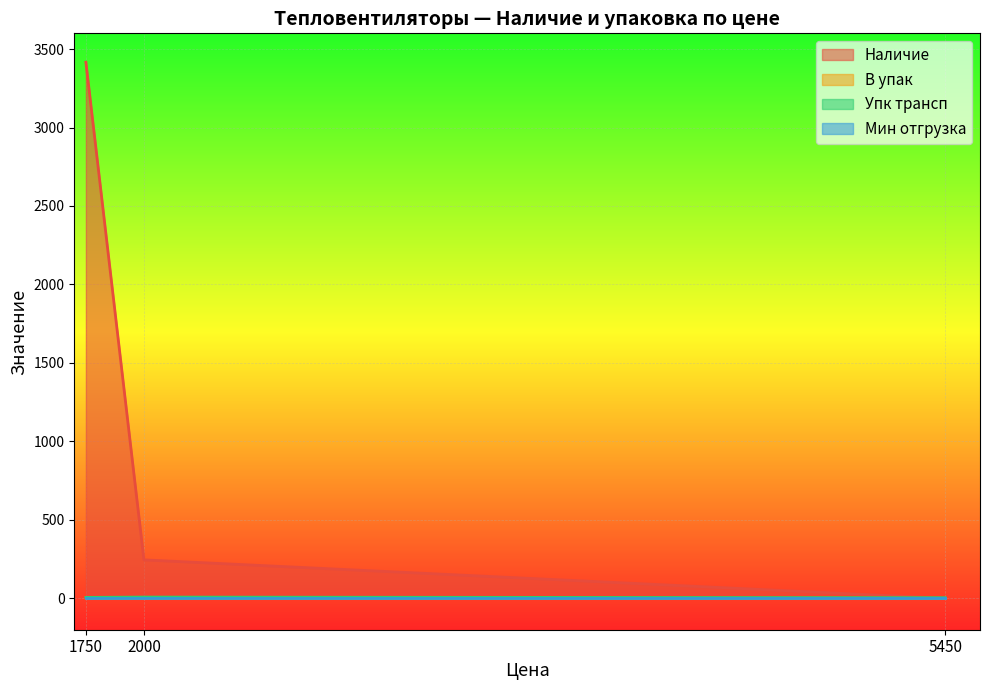

Where is Мин отгрузка nearest to the value 0?

60-0035 (5450)